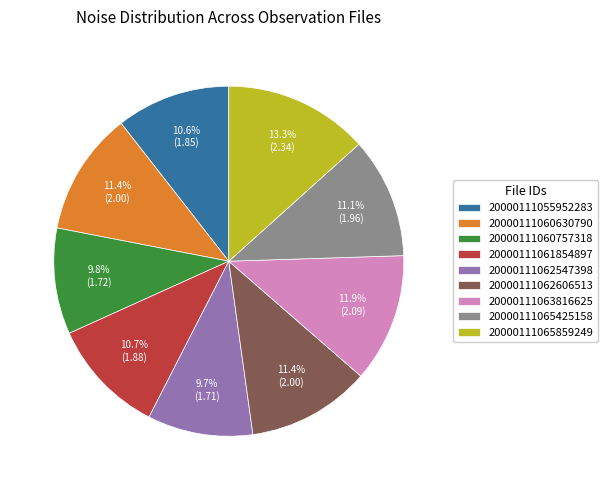

What is the largest slice in the pie chart?

20000111065859249